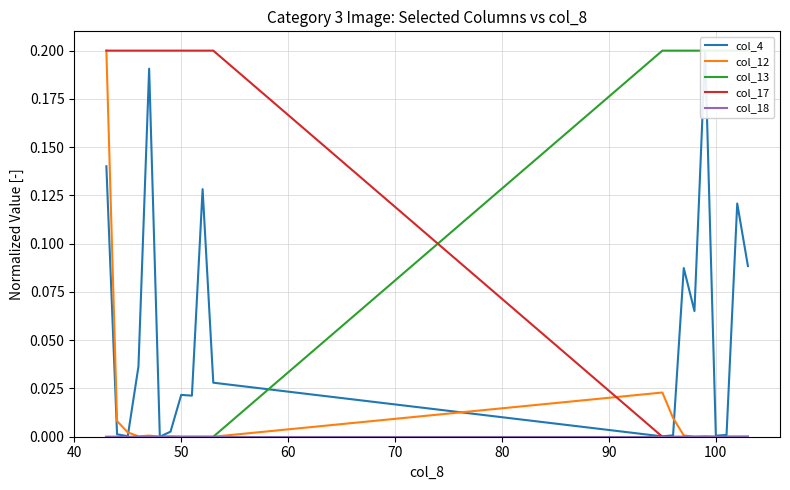

How many intersections are there between col_12 and col_17?

1